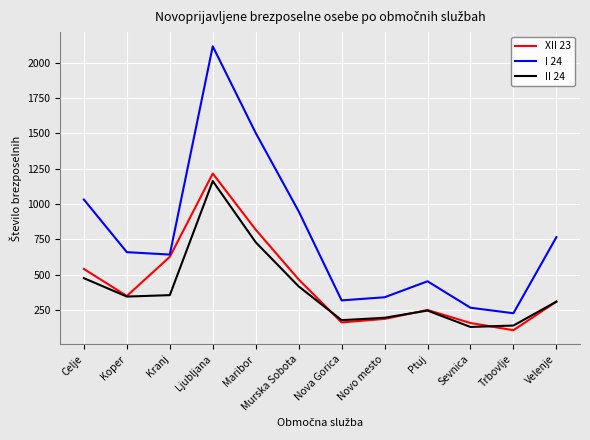

How many distinct data groups are displayed?

3